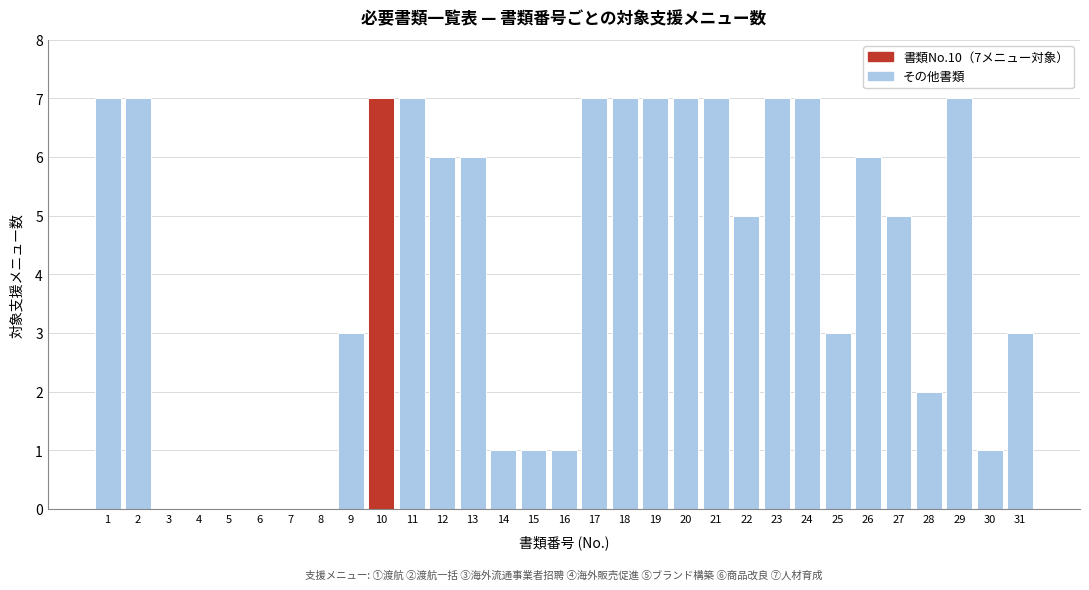

True or false: the data shows 12 at 18.

False